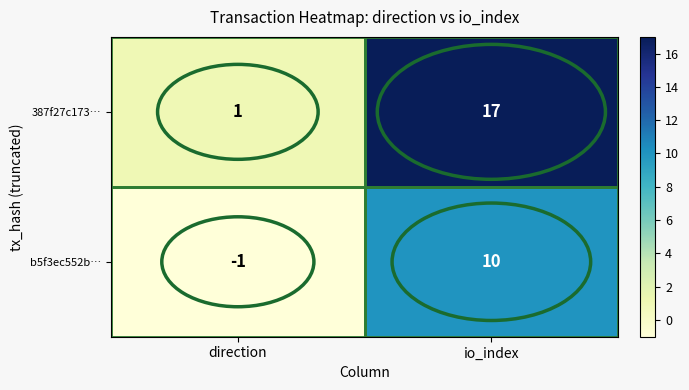

Which series changed the most between direction and io_index?

387f27c173…